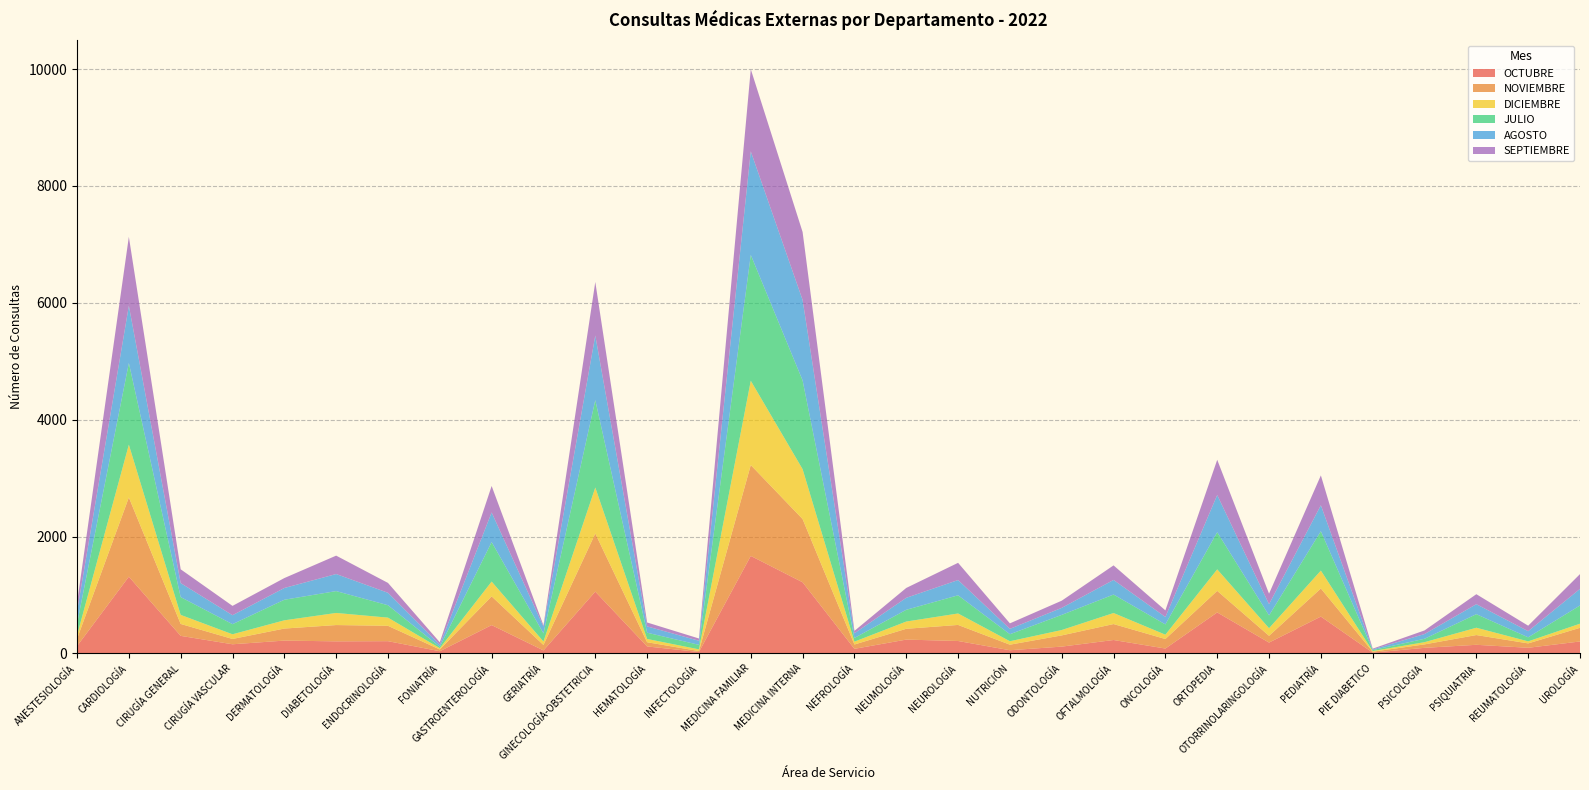

Reading right to left, what are all the values shown in this chart?

OCTUBRE: 204	96	147	95	13	630	185	701	83	229	116	54	212	236	78	1217	1668	24	119	1057	51	484	37	209	206	219	156	300	1313	125
NOVIEMBRE: 234	75	167	59	16	481	116	369	163	273	192	95	275	185	74	1082	1555	16	72	995	93	492	30	263	279	206	91	204	1356	124
DICIEMBRE: 70	35	125	38	11	306	130	368	74	189	92	59	196	124	49	854	1443	29	56	787	59	253	22	140	207	141	80	155	903	60
JULIO: 312	69	232	58	17	674	219	636	176	316	259	120	311	201	63	1518	2153	77	107	1495	139	676	24	212	374	352	173	304	1397	196
AGOSTO: 284	105	171	81	11	444	192	636	127	250	120	92	261	205	80	1377	1772	70	108	1106	117	507	36	213	292	201	153	240	980	214
SEPTIEMBRE: 253	94	171	62	13	511	180	603	113	249	123	94	295	169	41	1163	1406	39	67	916	20	453	41	169	315	170	160	236	1180	142